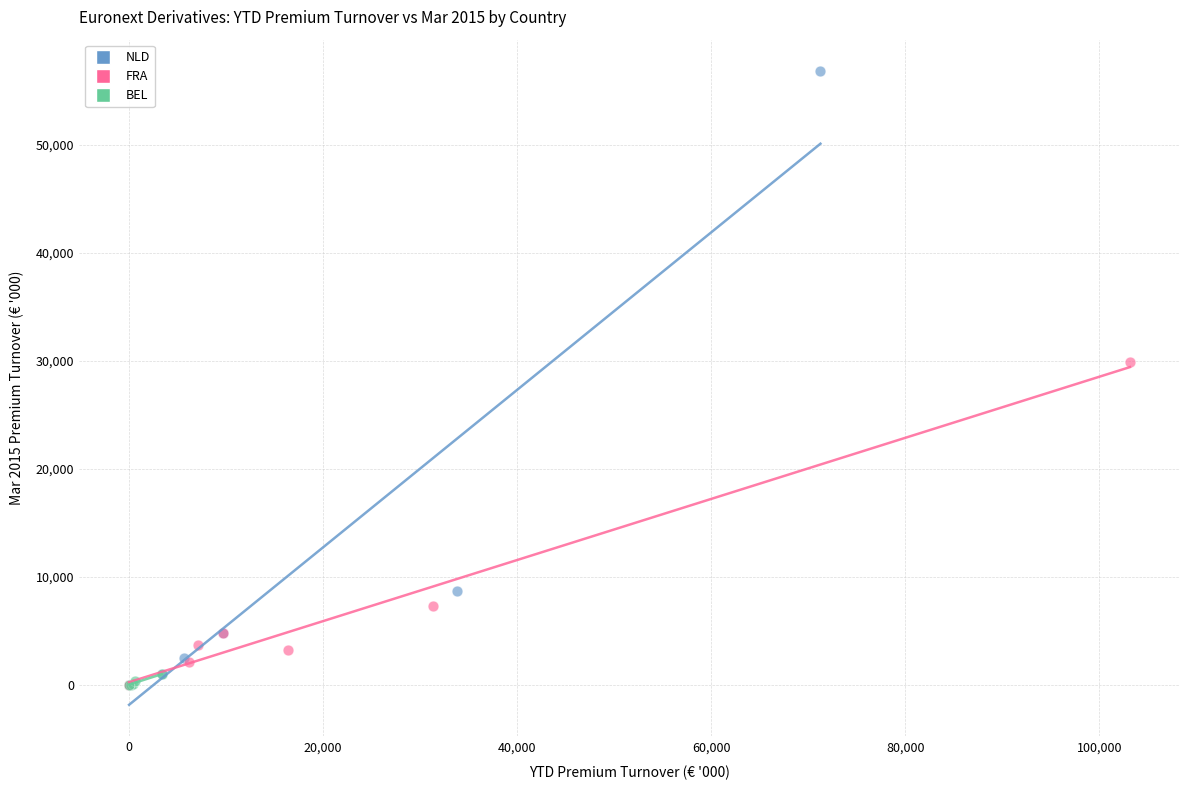

Which series has the largest Y range (max minus min)?

NLD